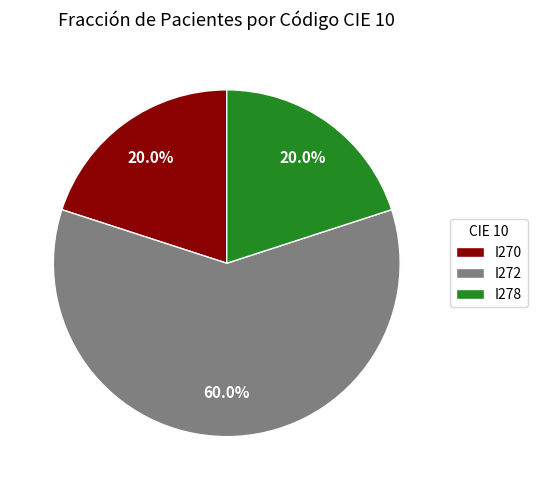

What is the total percentage of I278 and I270?

40.0%